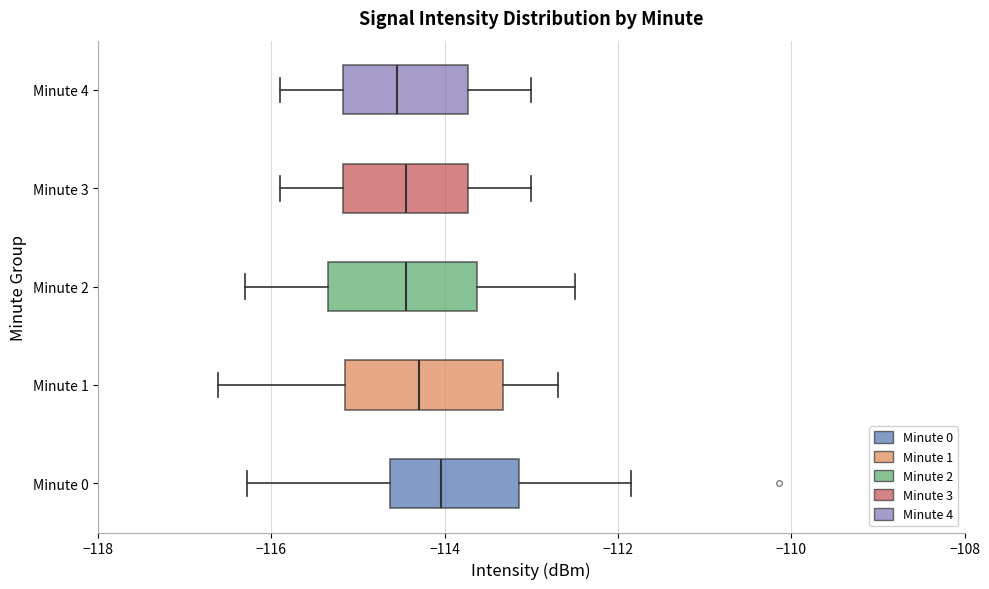

Reading bottom to top, read every box against the x-axis: the position of its median line, the range the box covers, and the ends of its whiskers. The values are not printed on the chart, so give them approximately, as read against the axis.

Minute 0: median -114.0, box -114.6 to -113.2, whiskers -116.2 to -111.8
Minute 1: median -114.2, box -115.2 to -113.4, whiskers -116.6 to -112.6
Minute 2: median -114.4, box -115.4 to -113.6, whiskers -116.2 to -112.4
Minute 3: median -114.4, box -115.2 to -113.8, whiskers -115.8 to -113.0
Minute 4: median -114.6, box -115.2 to -113.8, whiskers -115.8 to -113.0